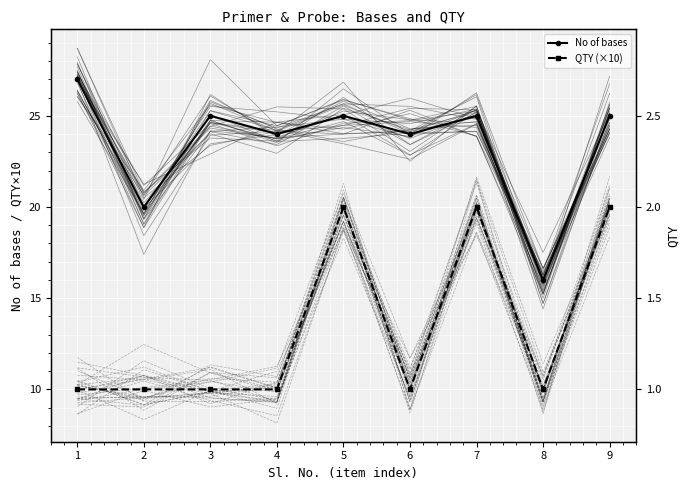

How many data points in QTY (×10) are above 10?

3